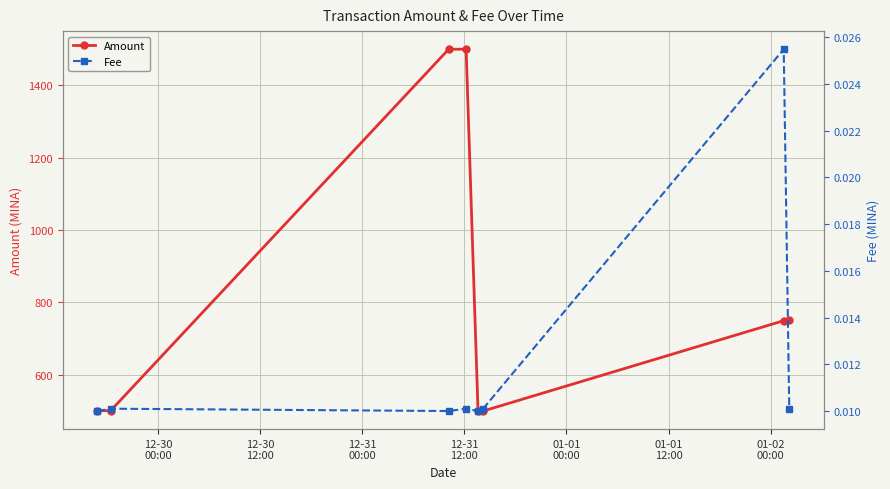

True or false: Amount has more than 0 points higher than both neighbors.

True